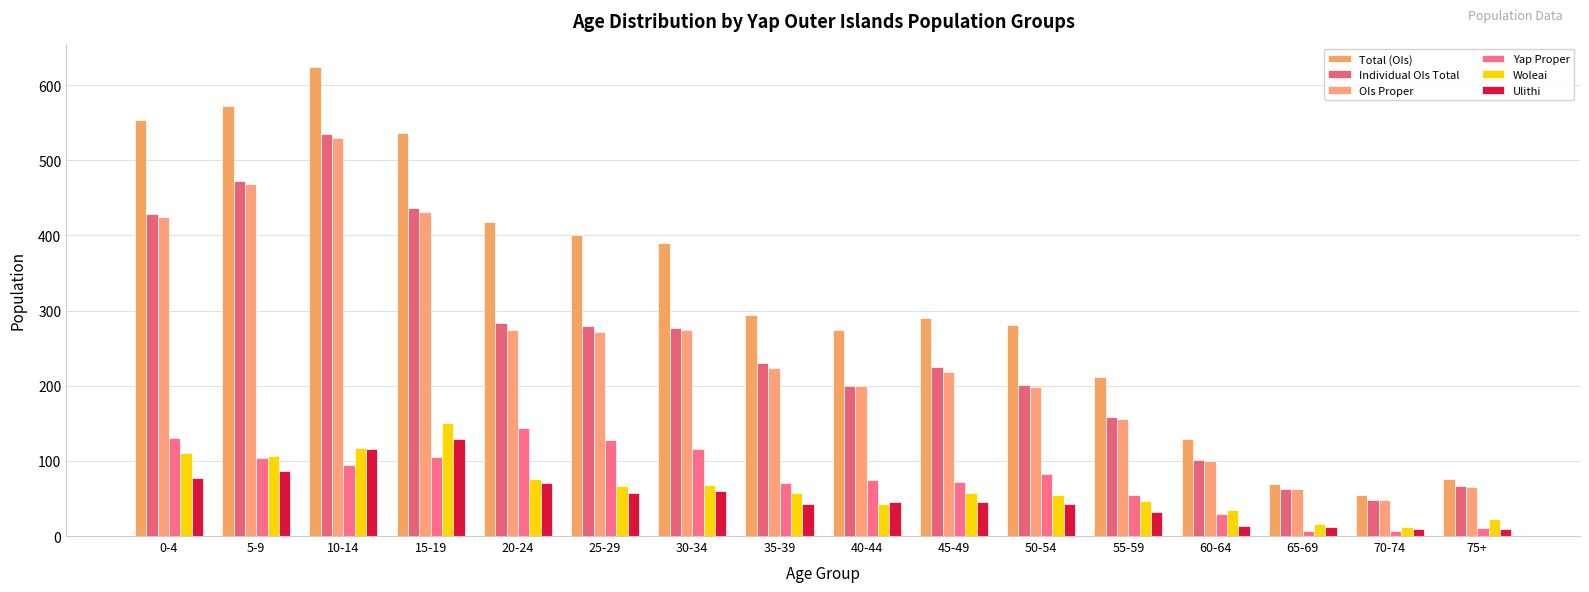

How many groups of bars are there?

16